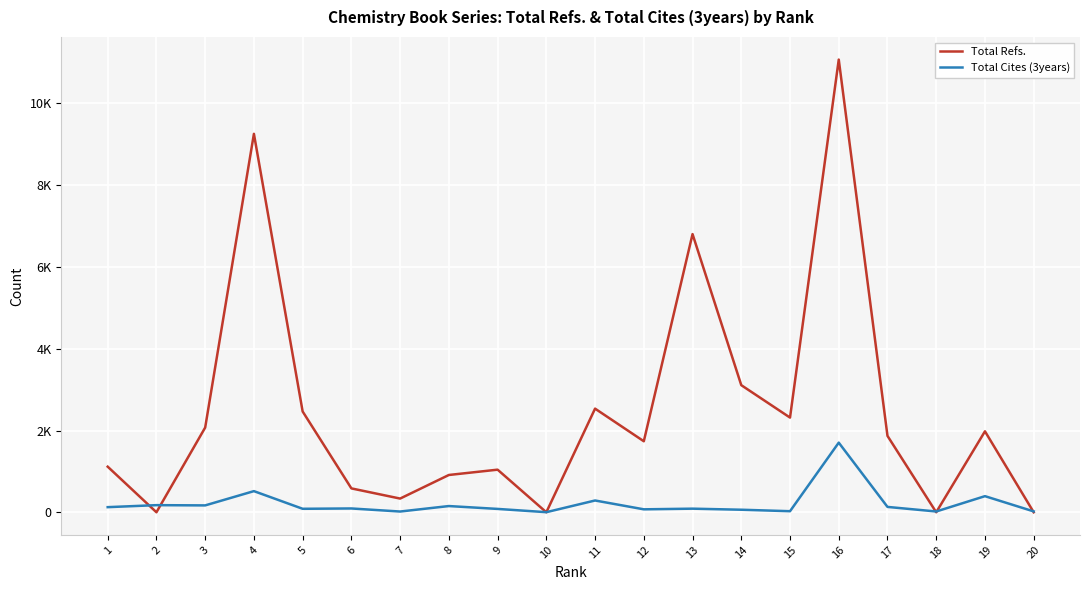

Is it true that Total Cites (3years) equals 91 at 19?

False